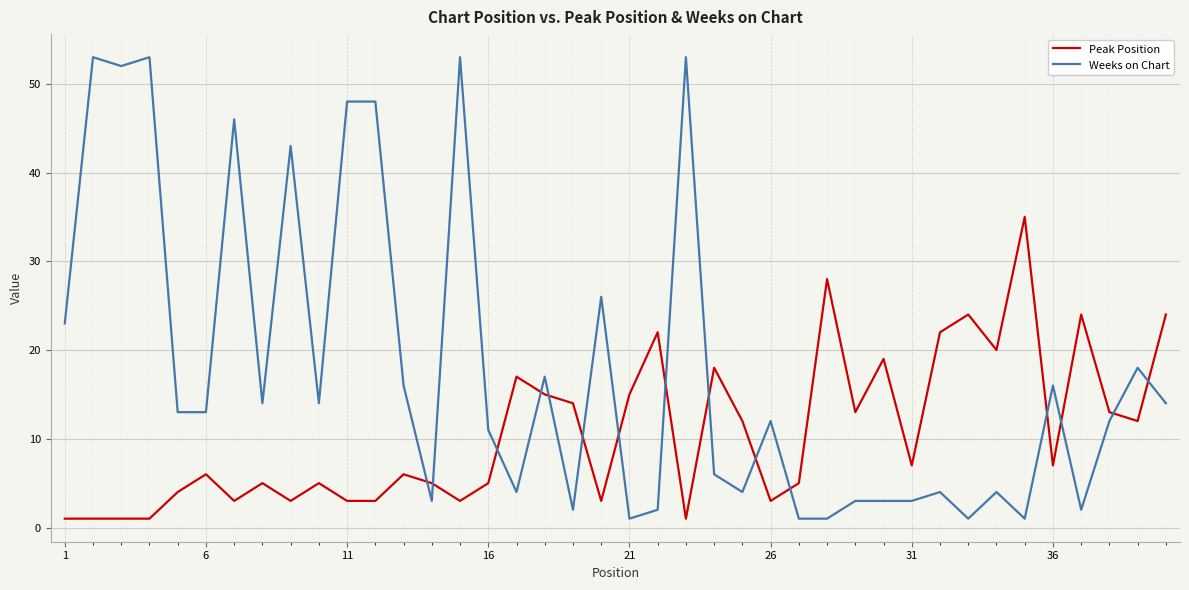

Rank the series by their maximum value, from lowest to highest.

Peak Position, Weeks on Chart